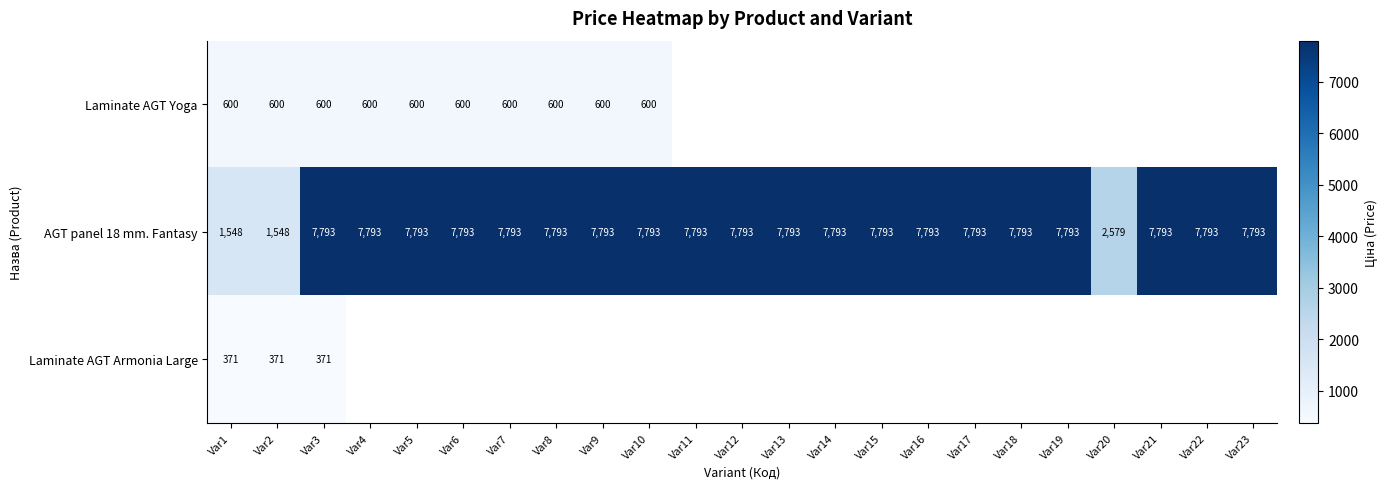

Is the value of AGT panel 18 mm. Fantasy at Var2 greater than the value of Laminate AGT Armonia Large at Var2?

Yes